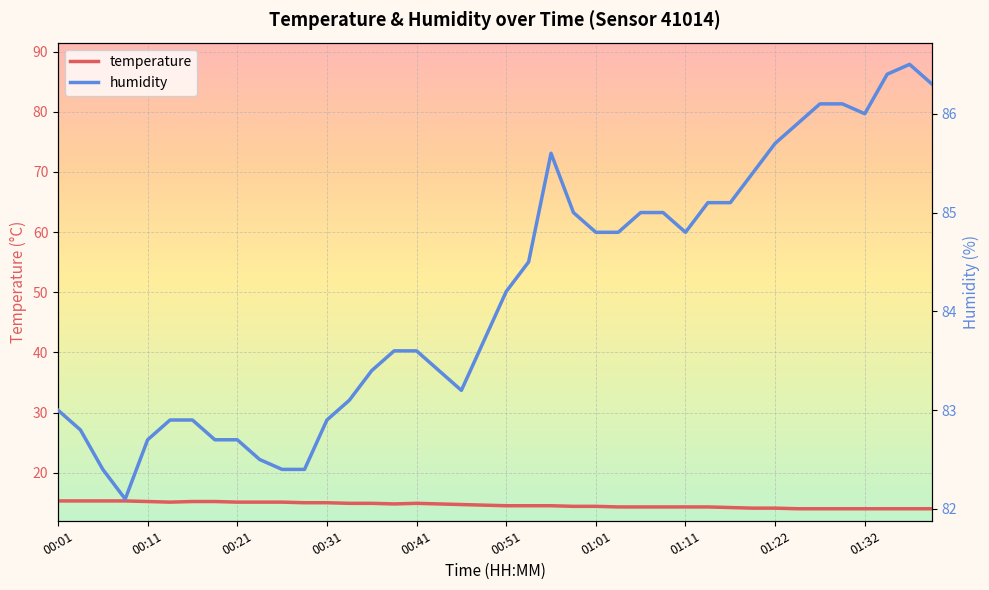

Reading left to right, what are all the values shown in this chart?

temperature: 15.3	15.3	15.3	15.3	15.2	15.1	15.2	15.2	15.1	15.1	15.1	15.0	15.0	14.9	14.9	14.8	14.9	14.8	14.7	14.6	14.5	14.5	14.5	14.4	14.4	14.3	14.3	14.3	14.3	14.3	14.2	14.1	14.1	14.0	14.0	14.0	14.0	14.0	14.0	14.0
humidity: 83.0	82.8	82.4	82.1	82.7	82.9	82.9	82.7	82.7	82.5	82.4	82.4	82.9	83.1	83.4	83.6	83.6	83.4	83.2	83.7	84.2	84.5	85.6	85.0	84.8	84.8	85.0	85.0	84.8	85.1	85.1	85.4	85.7	85.9	86.1	86.1	86.0	86.4	86.5	86.3